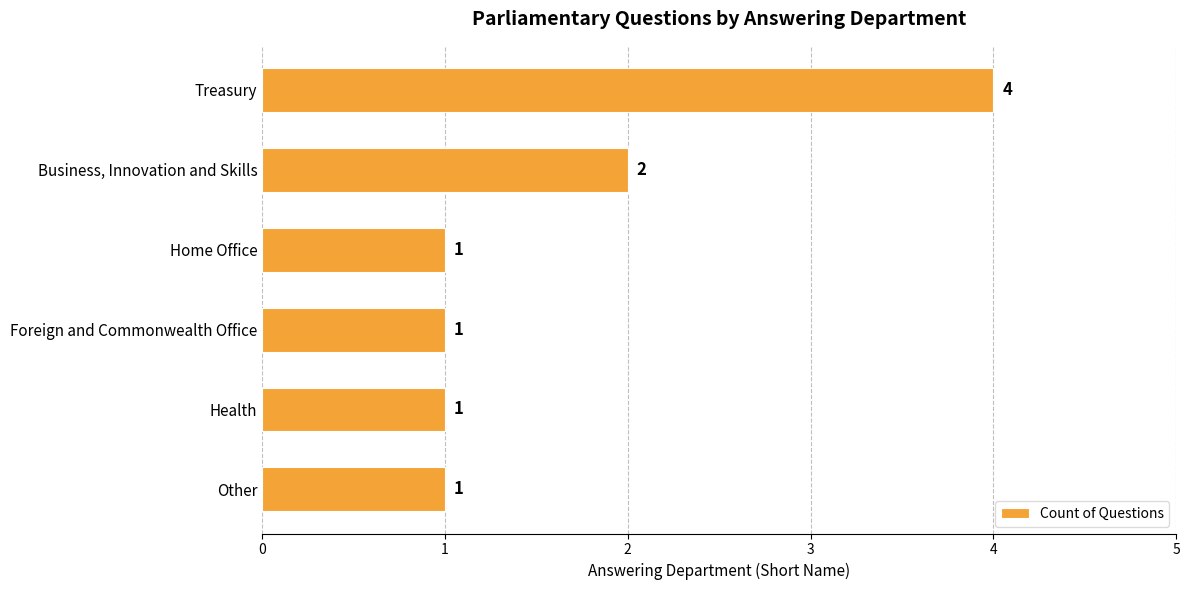

What is the difference between the second highest and second lowest values?

1